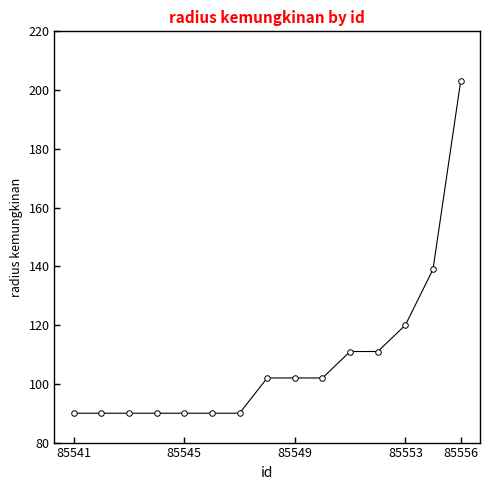

What is the difference between the maximum and minimum values?

113